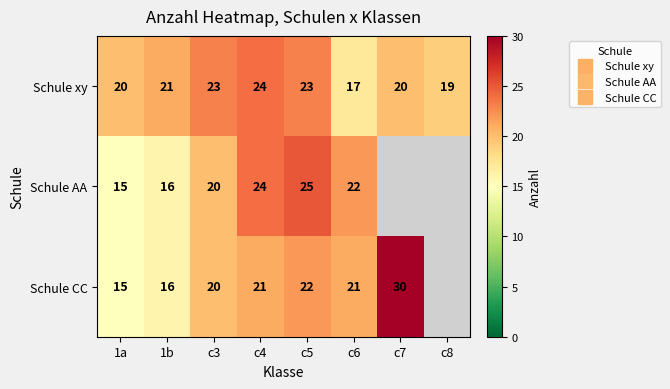

Which series changed the most between 1b and c5?

Schule AA